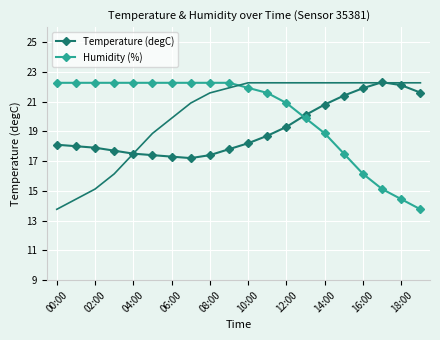

What is the greatest value displayed?

22.3